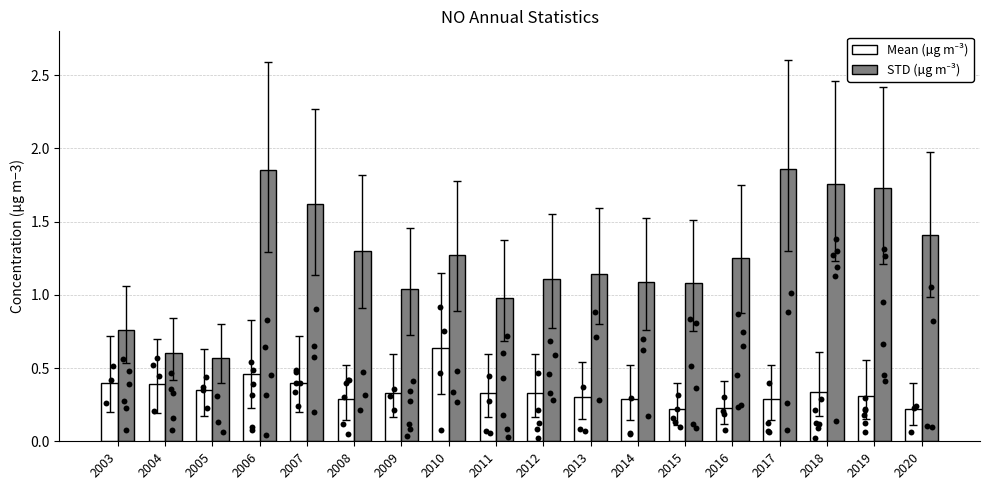

Which series has the largest total across all categories?

STD